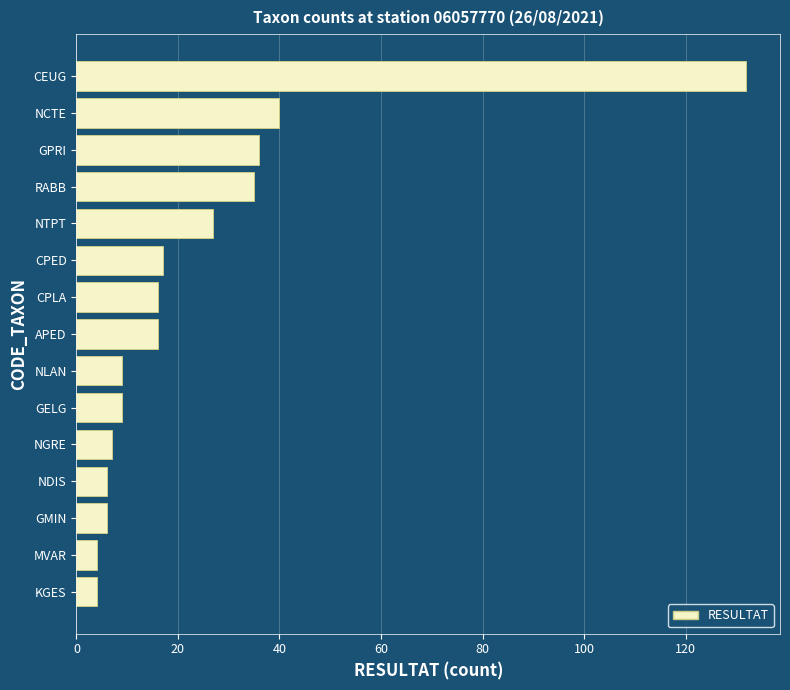

What is the difference between the second highest and minimum values?

36